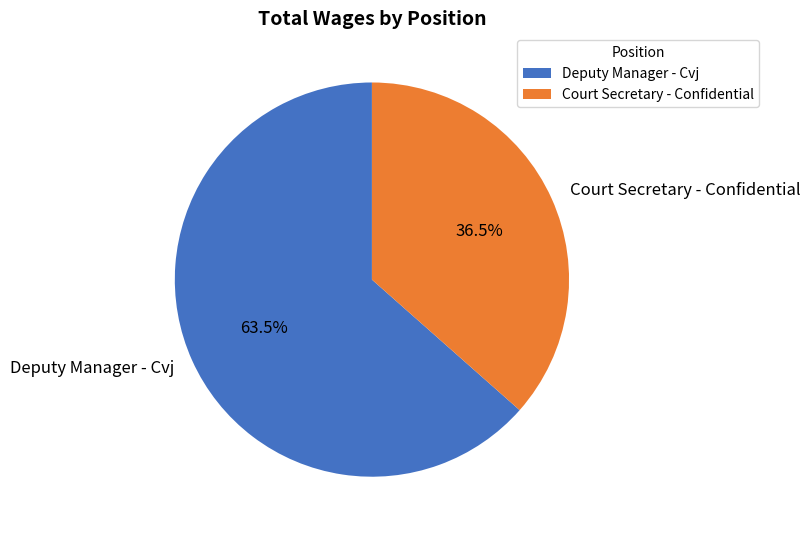

Rank the categories by value from lowest to highest.

Court Secretary - Confidential, Deputy Manager - Cvj